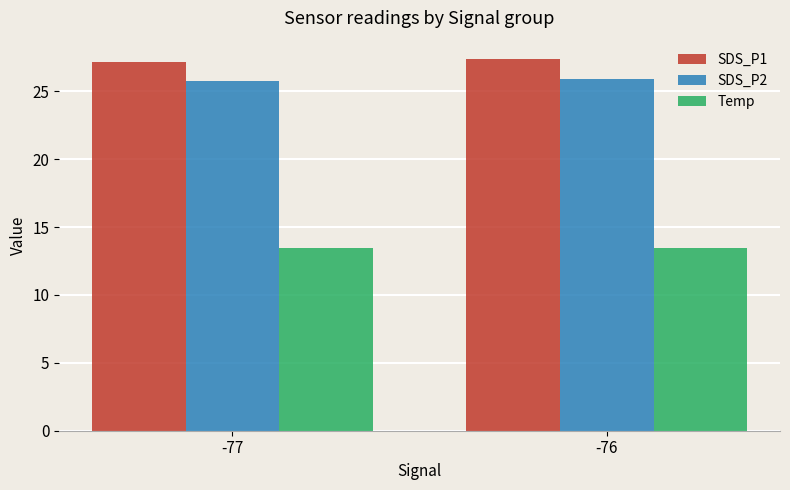

What is the sum of the SDS_P1 values at -76 and -77?

54.6